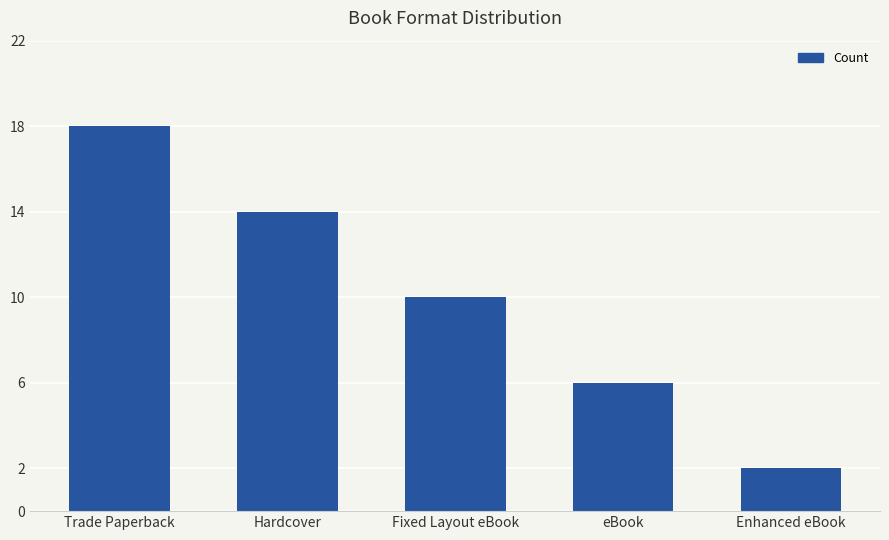

What is the difference between the second highest and second lowest values?

8